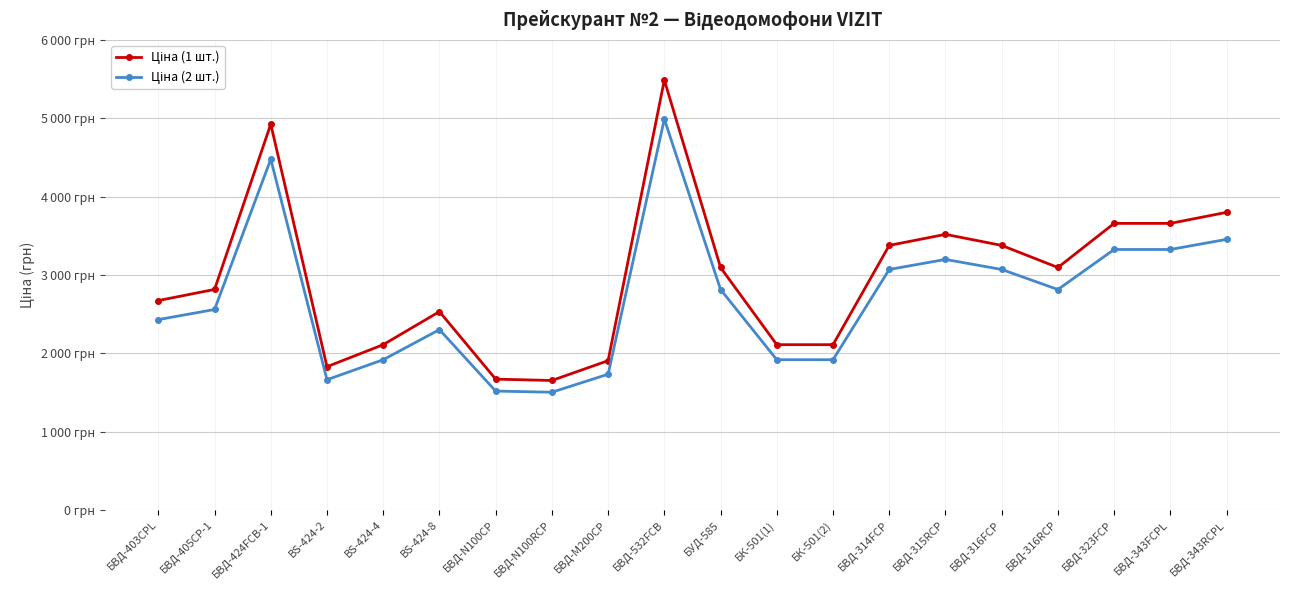

At which category is the sum across all series the highest?

БВД-532FСВ